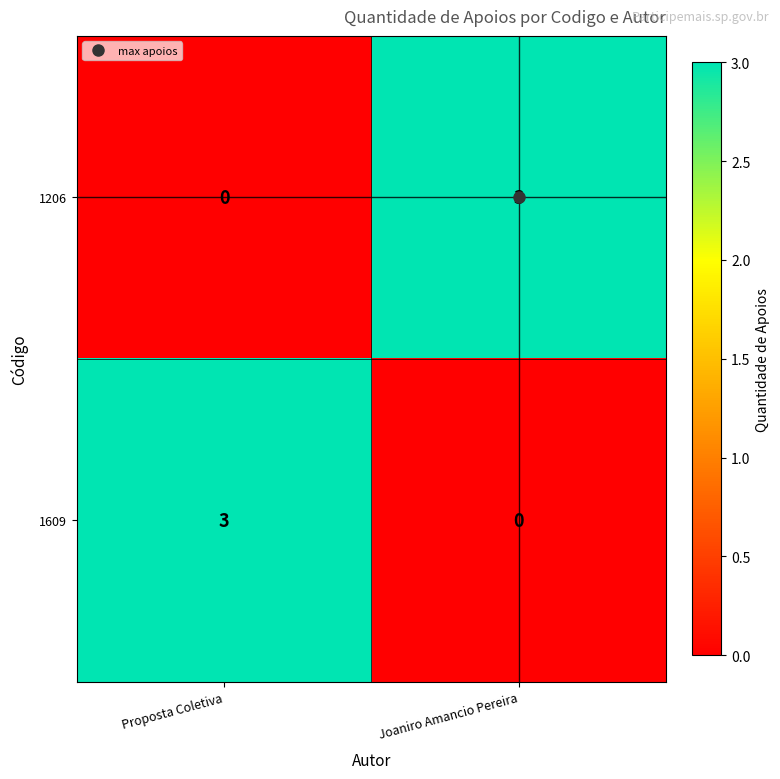

List the labels in order of 1609 value, smallest first.

Joaniro Amancio Pereira, Proposta Coletiva